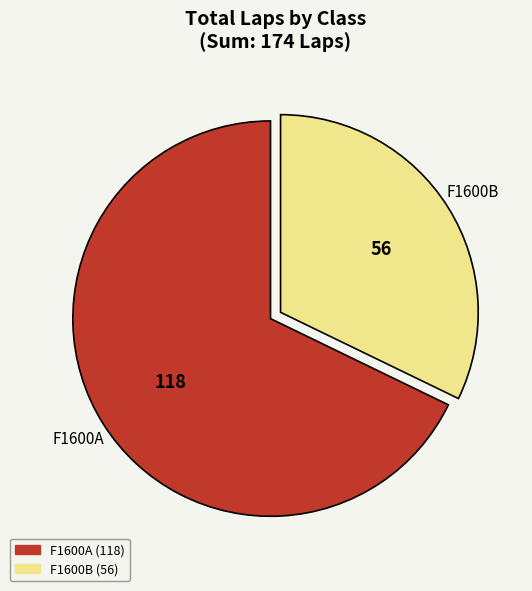

True or false: F1600A (118) accounts for 68% of the total.

True